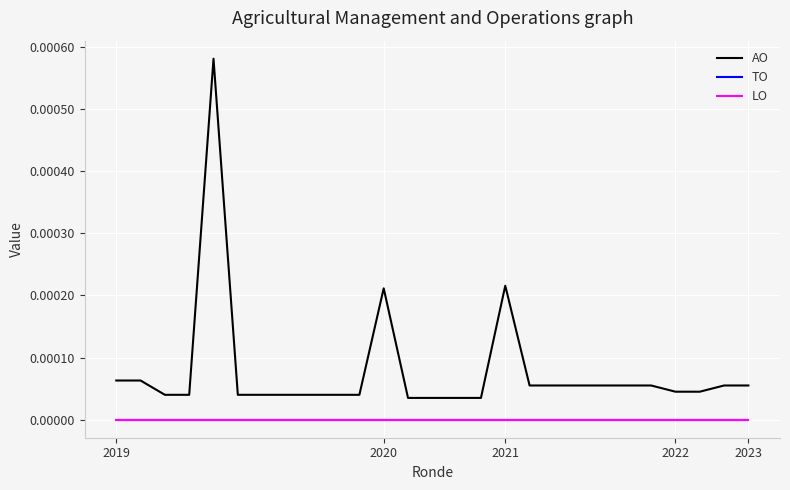

True or false: LO has more than 1 interior local peaks.

False